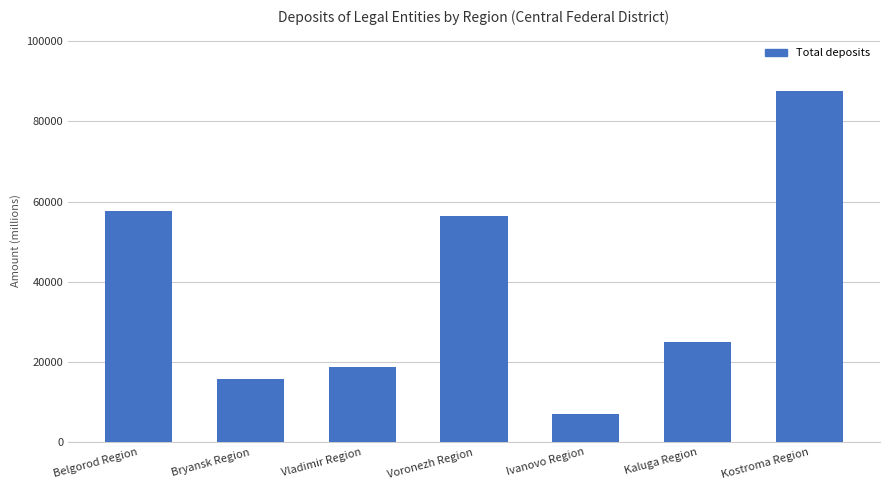

List the labels in order of value, largest first.

Kostroma Region, Belgorod Region, Voronezh Region, Kaluga Region, Vladimir Region, Bryansk Region, Ivanovo Region